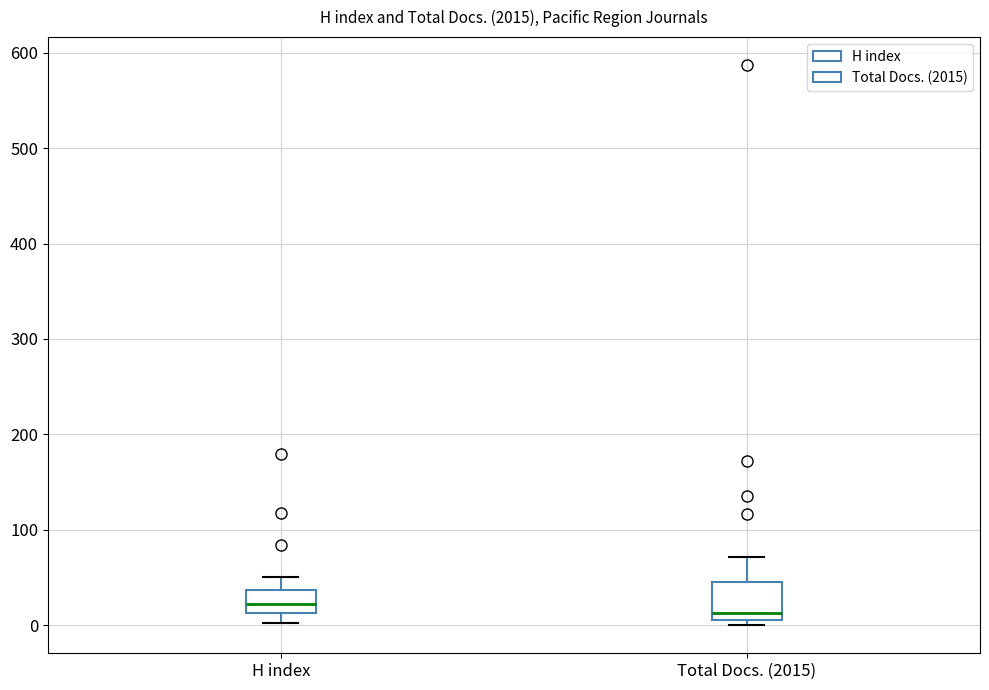

Where does the upper whisker of the box for H index end on the y-axis? The values are not printed on the chart, so give them approximately, as read against the axis.

50